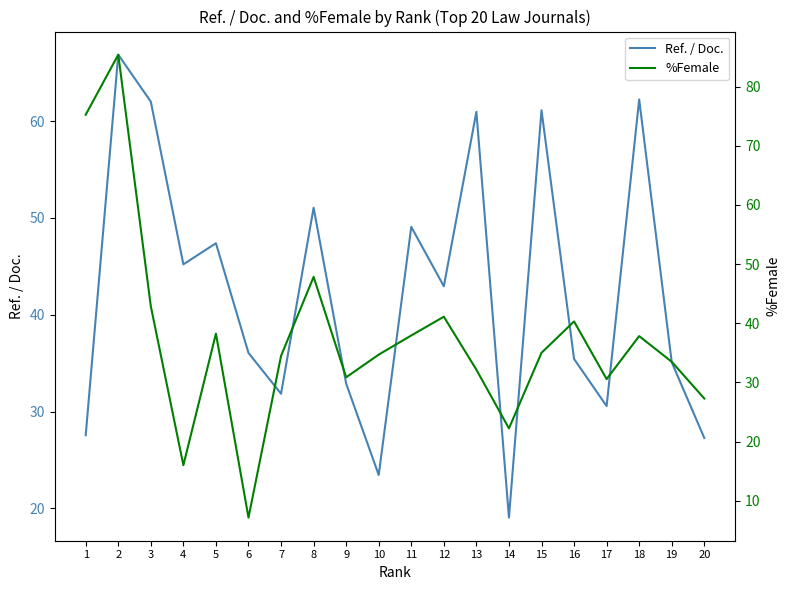

After their last crossing, which series has the higher values: Ref. / Doc. or %Female?

%Female